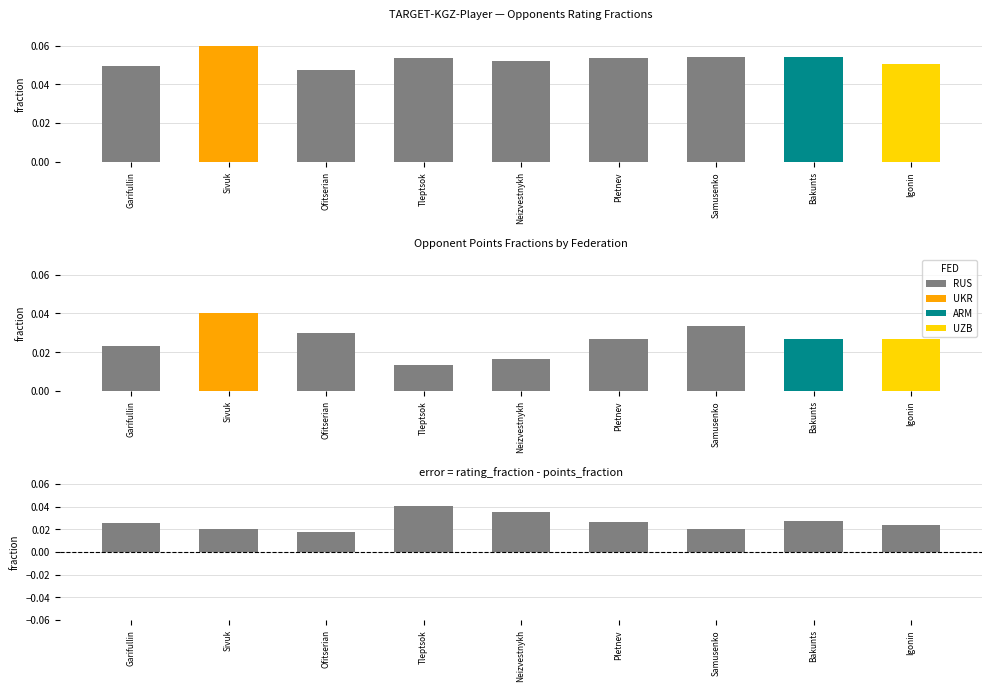

The chart shows a value of 0.0 at Bakunts. True or false?

False